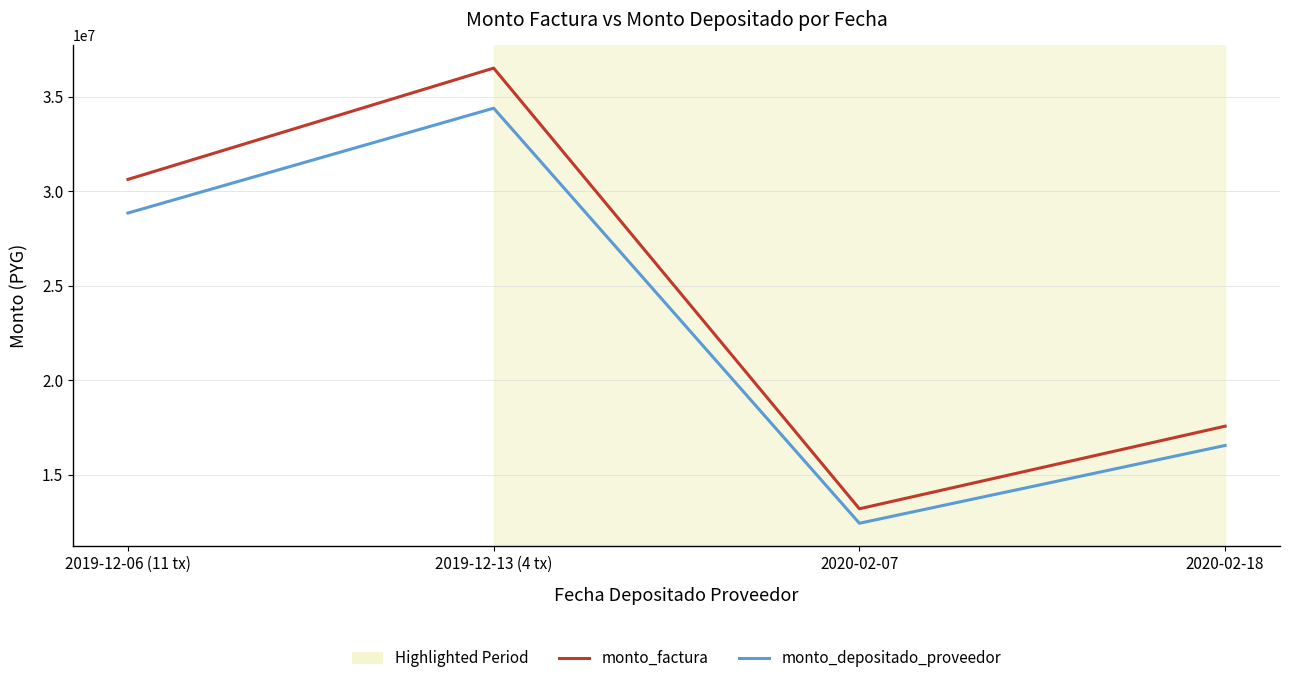

Count the number of categories in the chart.

4